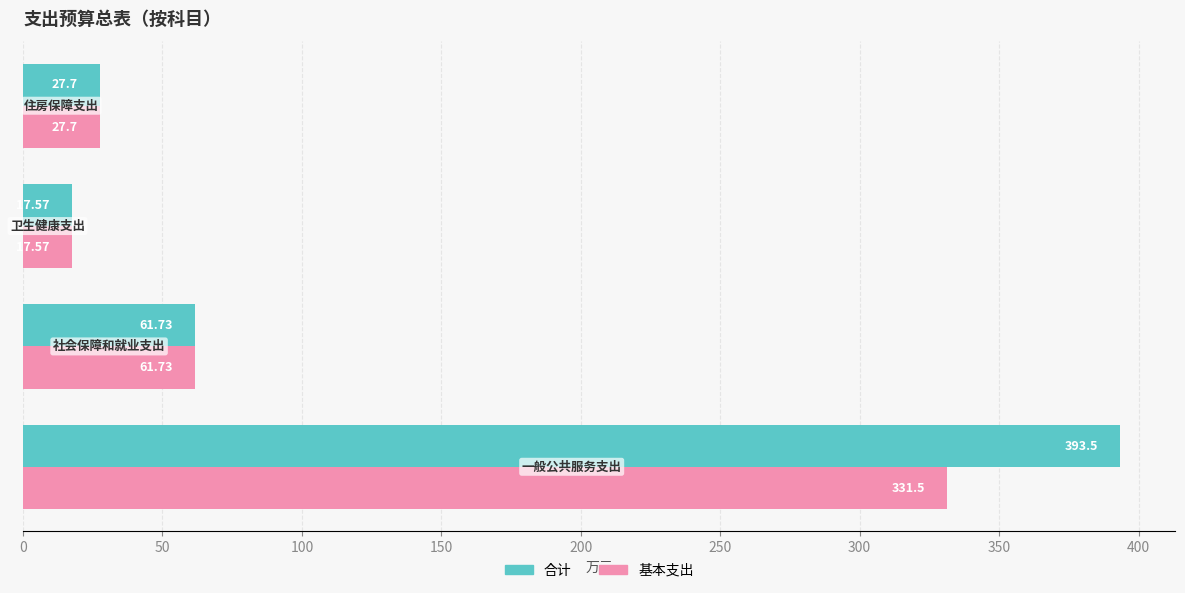

List the series in order of their overall mean, highest first.

合计, 基本支出